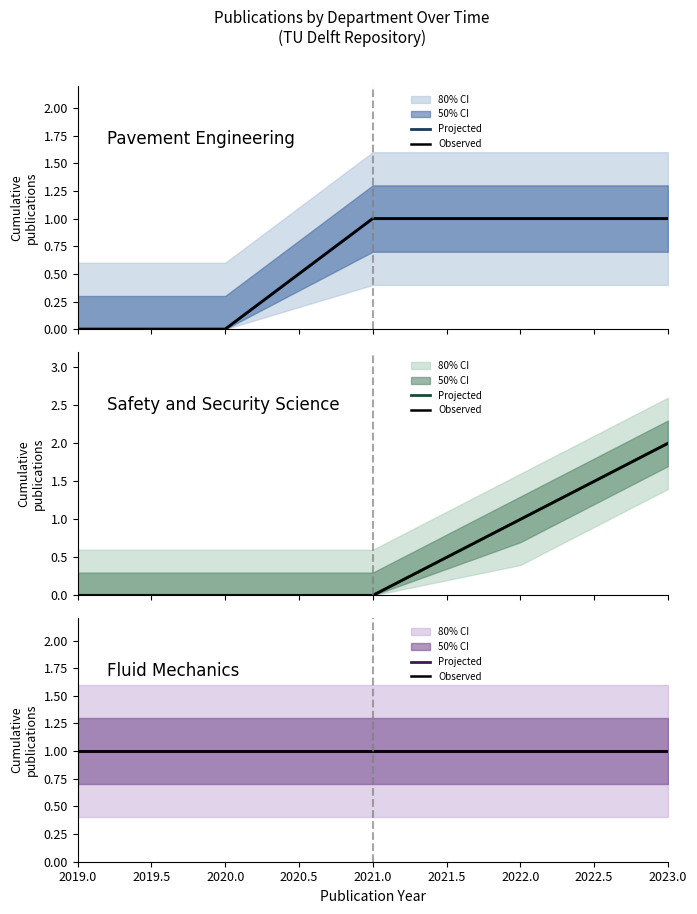

True or false: Pavement Engineering observed has more than 2 interior local peaks.

False